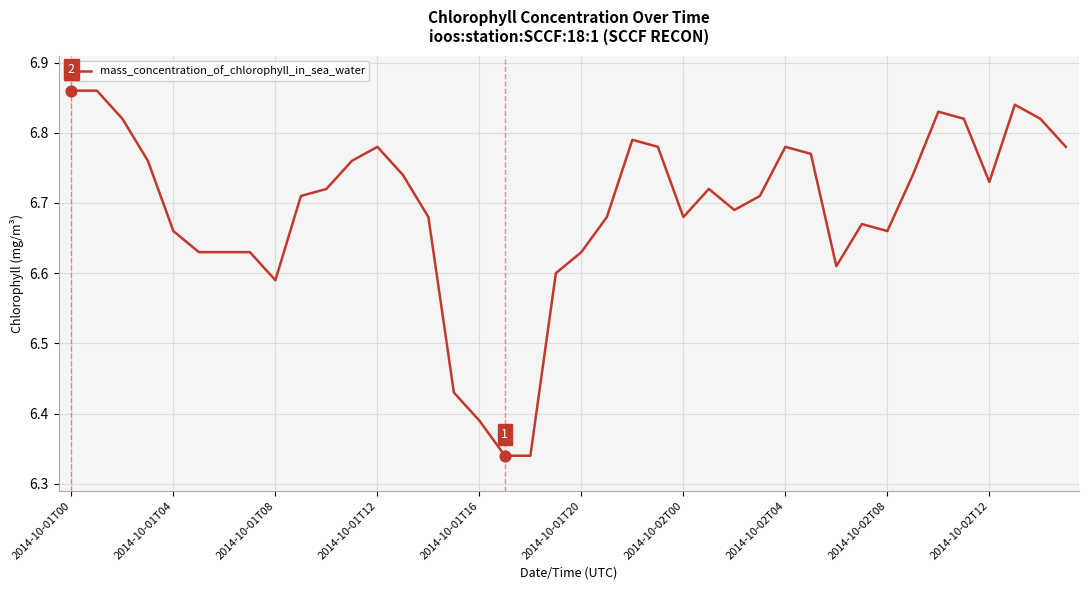

What is the difference between the maximum and minimum values?

0.5